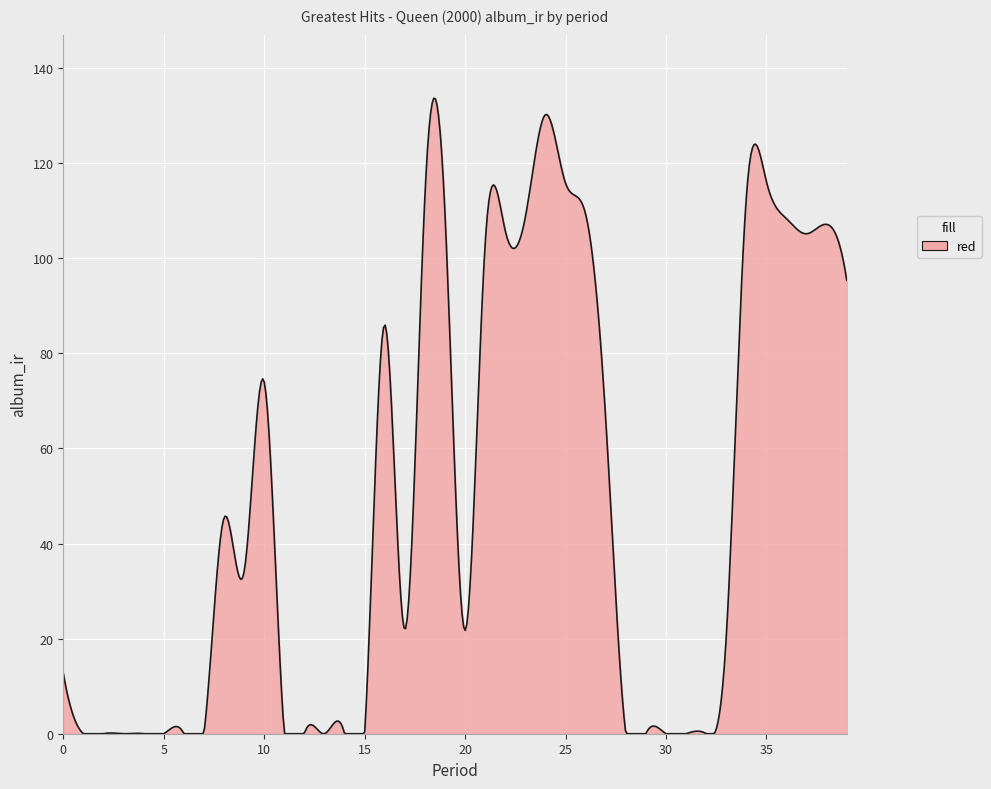

What is the greatest value displayed?

133.7